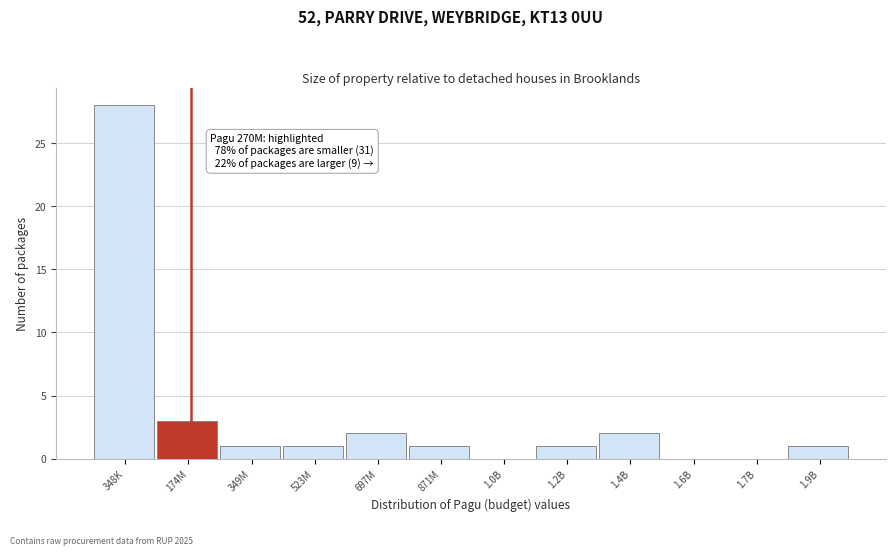

Reading left to right, transcribe all the data shown in this chart.

348K=28	174M=3	349M=1	523M=1	697M=2	871M=1	1.0B=0	1.2B=1	1.4B=2	1.6B=0	1.7B=0	1.9B=1